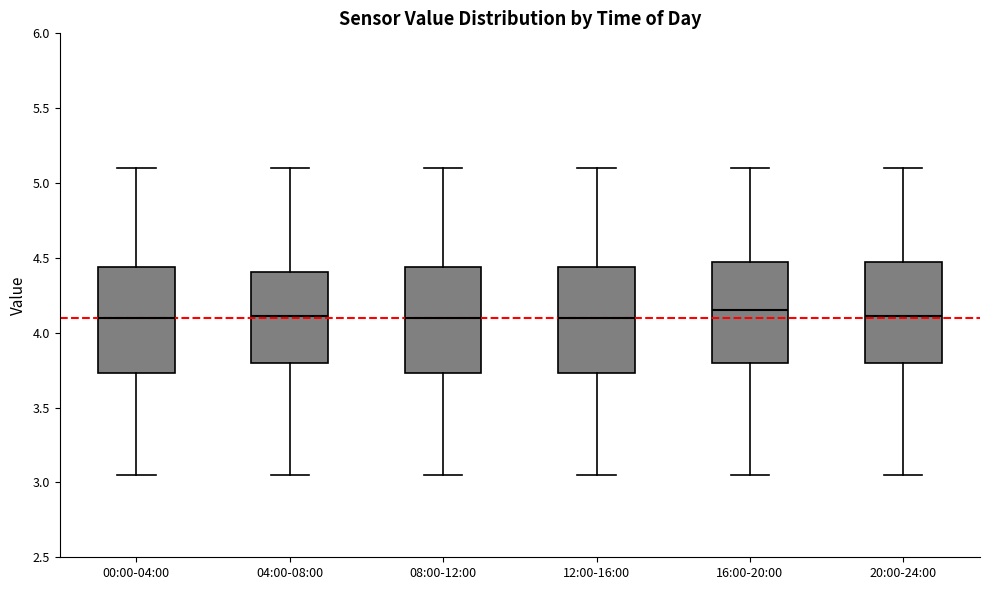

Reading left to right, read every box against the y-axis: the position of its median line, the range the box covers, and the ends of its whiskers. The values are not printed on the chart, so give them approximately, as read against the axis.

00:00-04:00: median 4.10, box 3.75 to 4.45, whiskers 3.05 to 5.10
04:00-08:00: median 4.10, box 3.80 to 4.40, whiskers 3.05 to 5.10
08:00-12:00: median 4.10, box 3.75 to 4.45, whiskers 3.05 to 5.10
12:00-16:00: median 4.10, box 3.75 to 4.45, whiskers 3.05 to 5.10
16:00-20:00: median 4.15, box 3.80 to 4.45, whiskers 3.05 to 5.10
20:00-24:00: median 4.10, box 3.80 to 4.45, whiskers 3.05 to 5.10